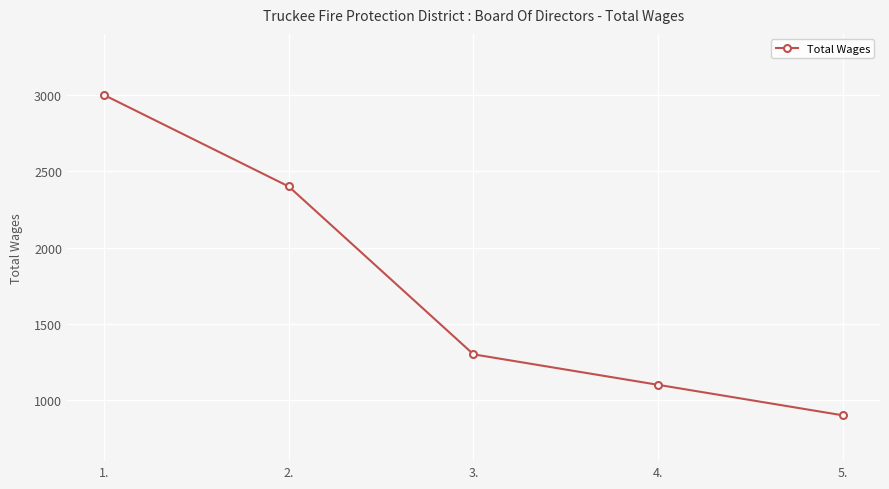

True or false: the data has more than 1 interior local peaks.

False